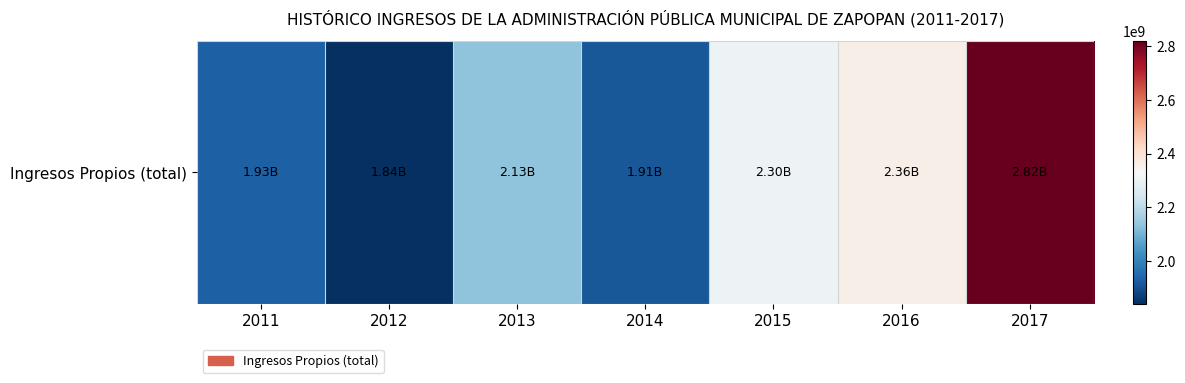

Which has a higher value, 2015 or 2011?

2015